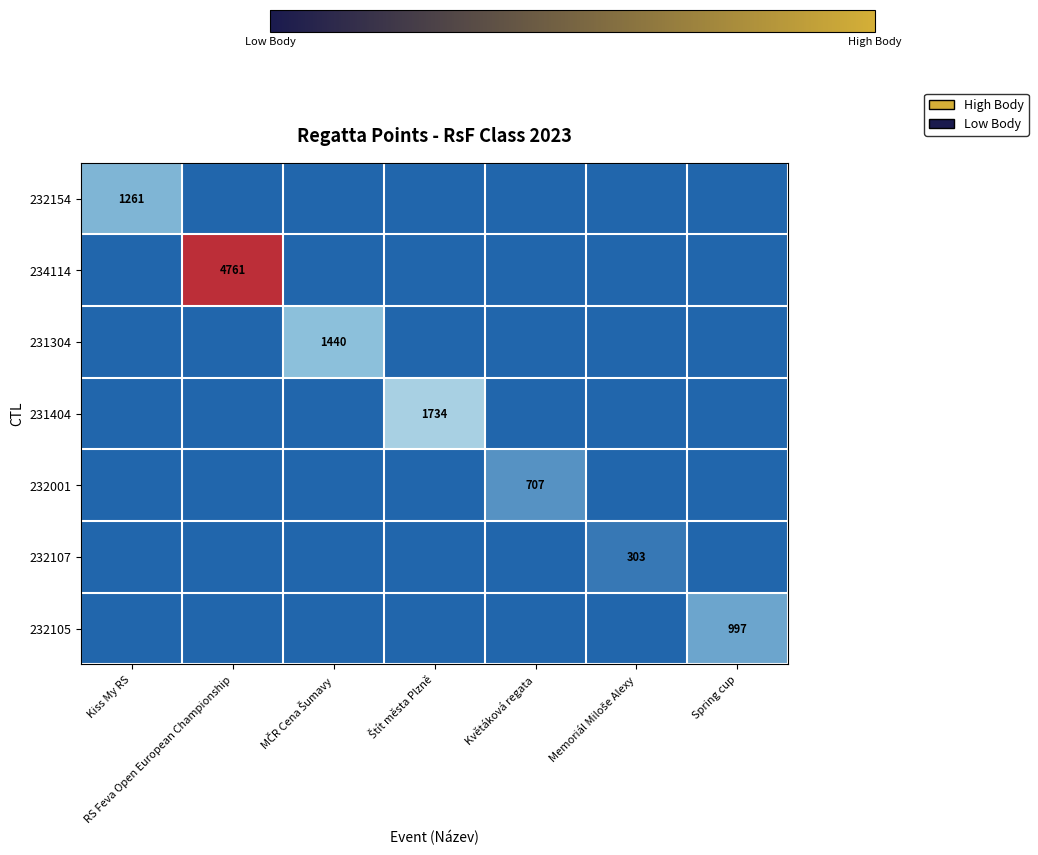

The value of 234114 at RS Feva Open European Championship is 2267. True or false?

False